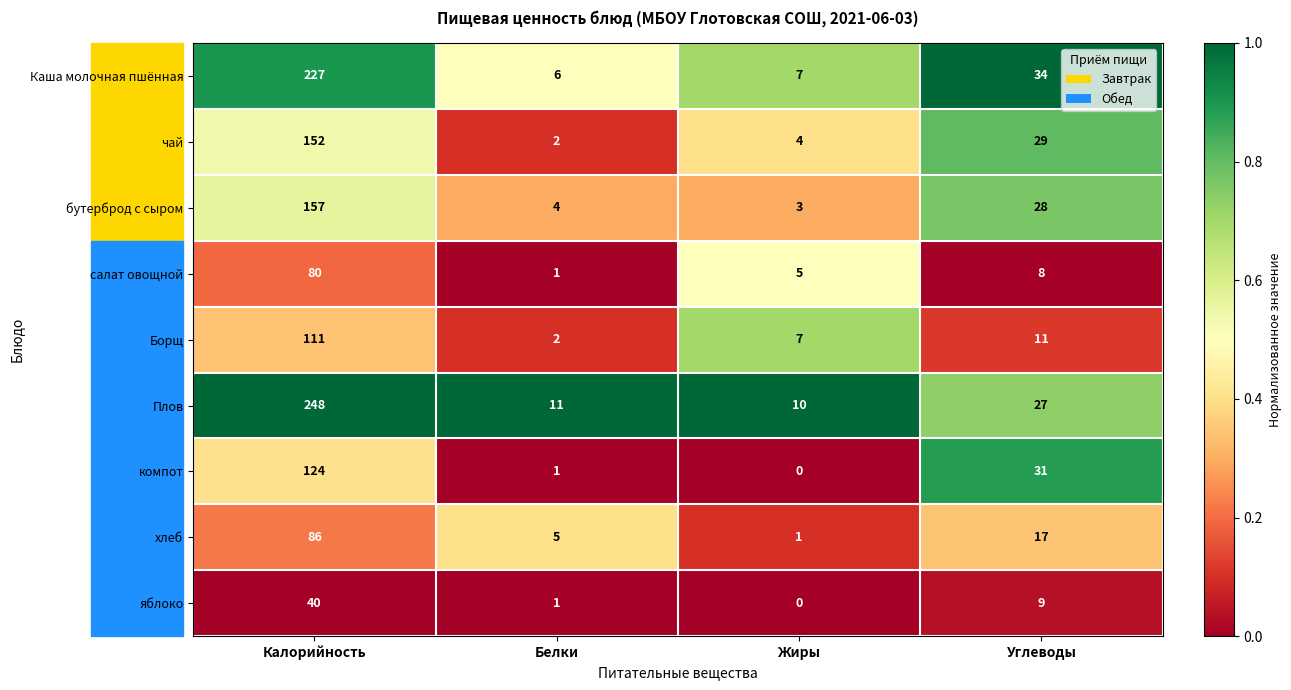

What is the sum of all хлеб values?

109